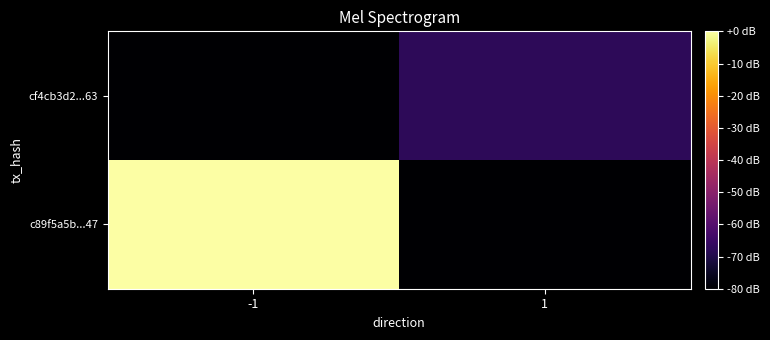

Reading left to right, transcribe all the data shown in this chart.

c89f5a5b...47: -1=0.0	1=-80.0
cf4cb3d2...63: -1=-80.0	1=-67.7